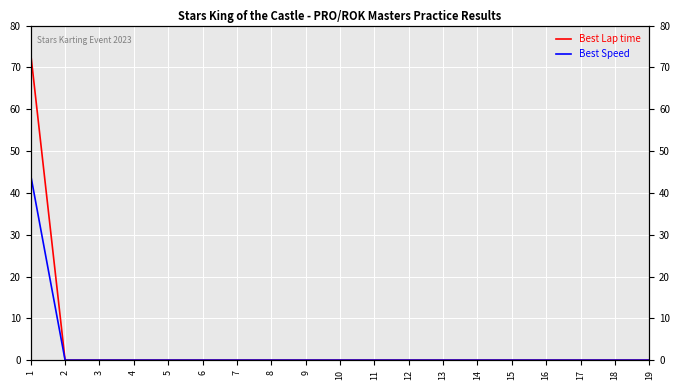

Reading left to right, extract all data points from this chart.

Best Lap time: 1=73.3	2=0.0	3=0.0	4=0.0	5=0.0	6=0.0	7=0.0	8=0.0	9=0.0	10=0.0	11=0.0	12=0.0	13=0.0	14=0.0	15=0.0	16=0.0	17=0.0	18=0.0	19=0.0
Best Speed: 1=44.2	2=0.0	3=0.0	4=0.0	5=0.0	6=0.0	7=0.0	8=0.0	9=0.0	10=0.0	11=0.0	12=0.0	13=0.0	14=0.0	15=0.0	16=0.0	17=0.0	18=0.0	19=0.0